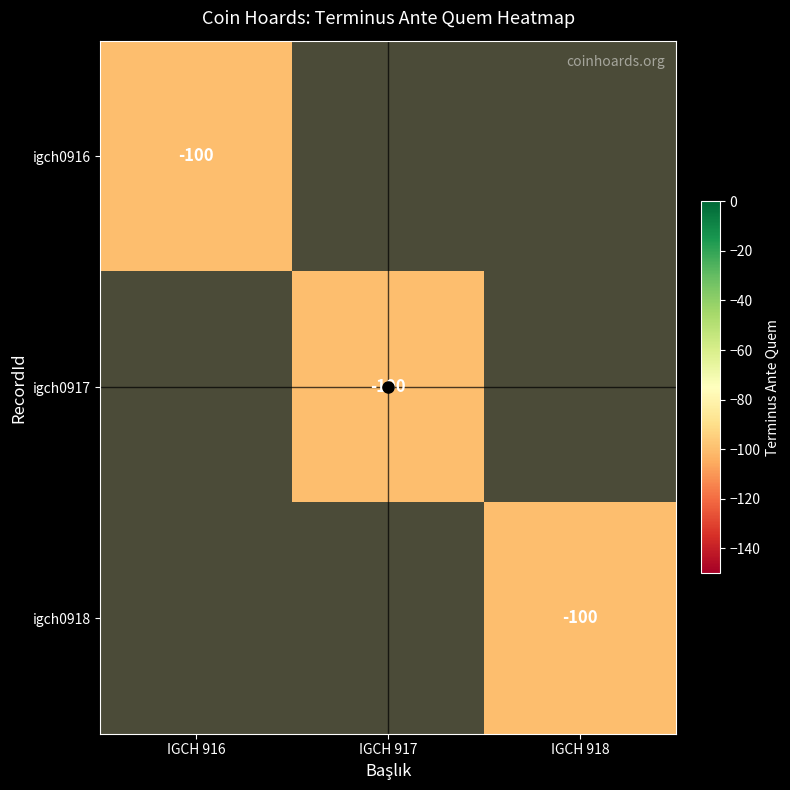

Which series has the largest range (max minus min)?

igch0917